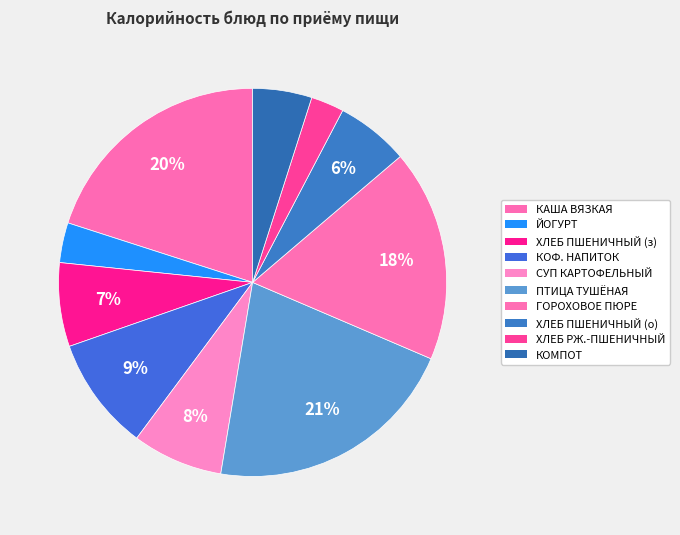

How many segments does this pie chart have?

10